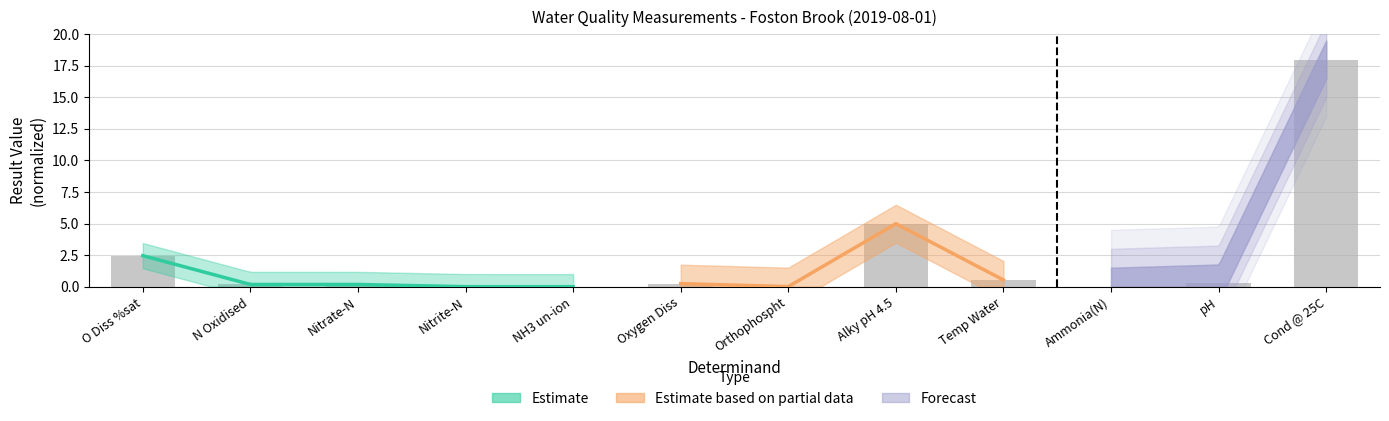

Rank the categories by value from highest to lowest.

Cond @ 25C, Alky pH 4.5, O Diss %sat, Temp Water, pH, Oxygen Diss, N Oxidised, Nitrate-N, Orthophospht, Ammonia(N), Nitrite-N, NH3 un-ion